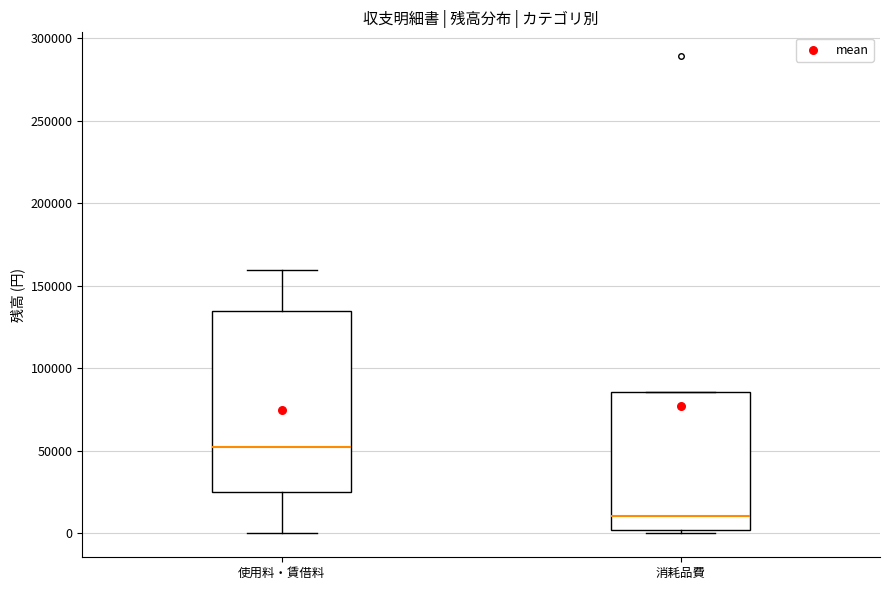

Comparing the boxes themselves (not the whiskers), which one is the tallest?

使用料・賃借料